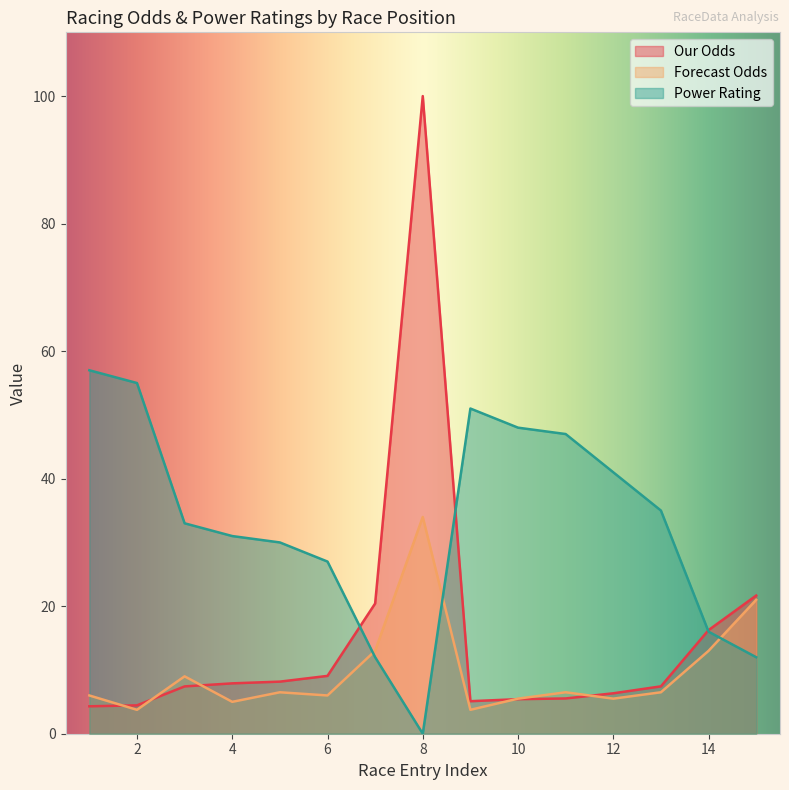

Read the Power Rating value at 12.

41.0